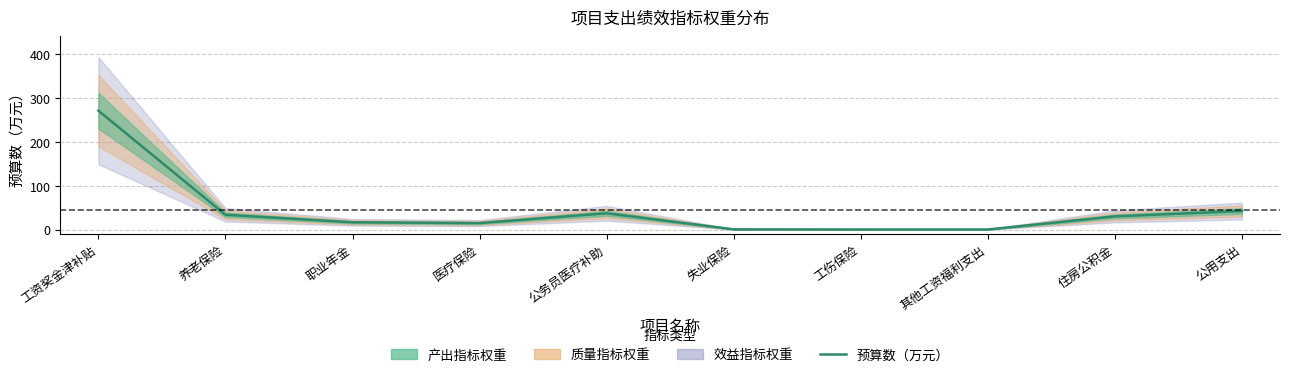

Is it true that the value at 工资奖金津补贴 is 429.2?

False